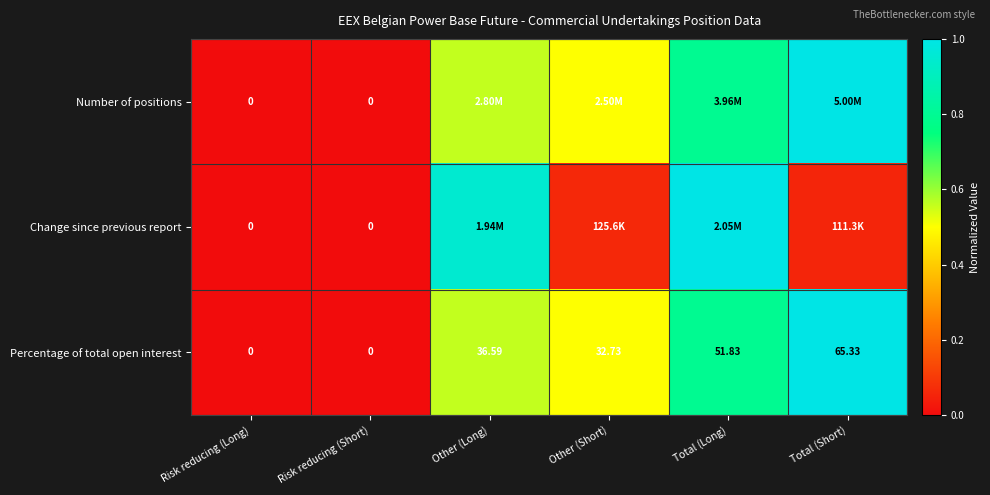

At which label does Percentage of total open interest reach its peak?

Total (Short)